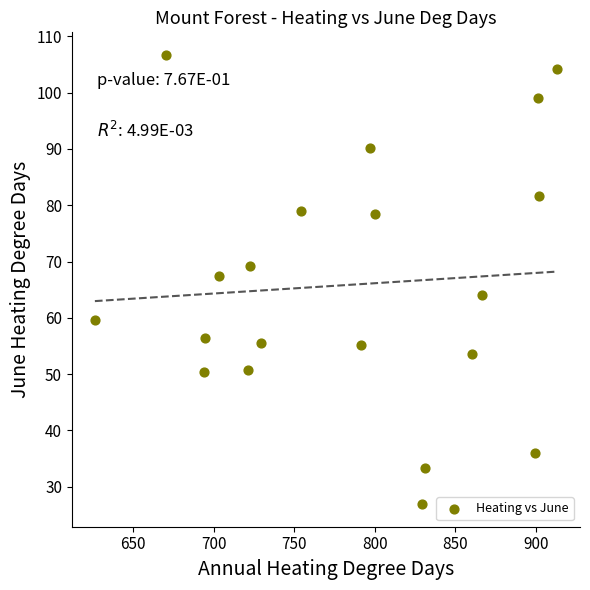

What is the range of Y values (max minus min)?

79.8